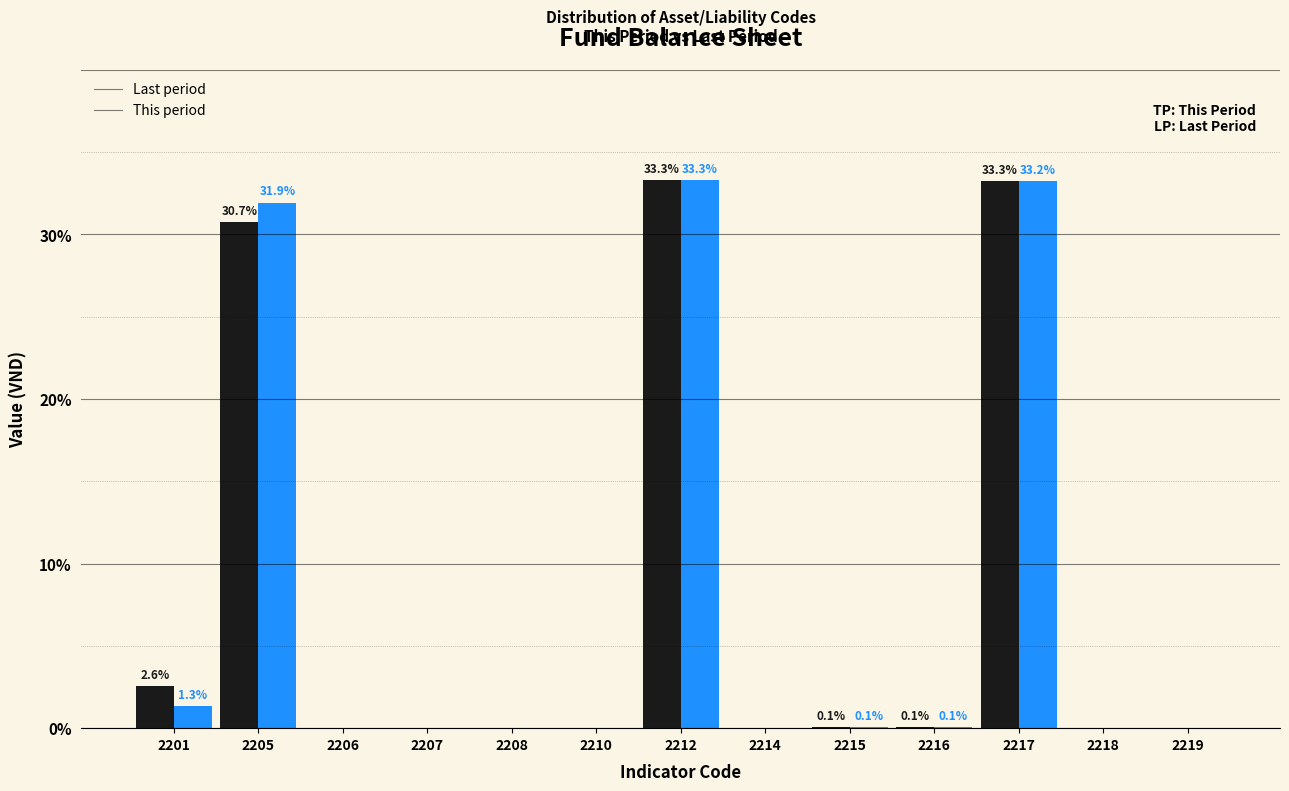

Is the value of Last period at 2218 greater than the value of This period at 2217?

No